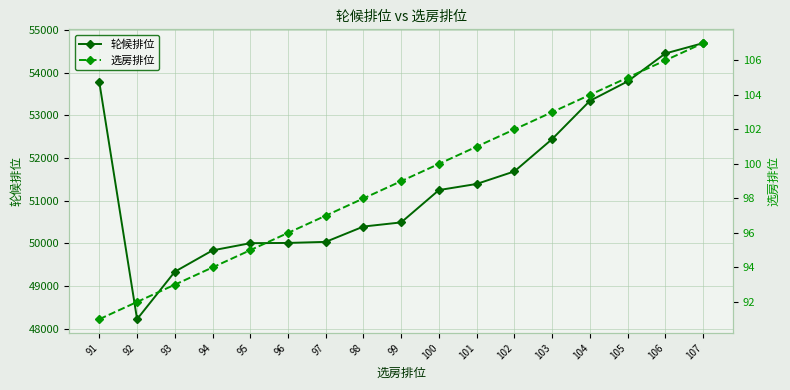

List the series in order of their overall mean, highest first.

轮候排位, 选房排位